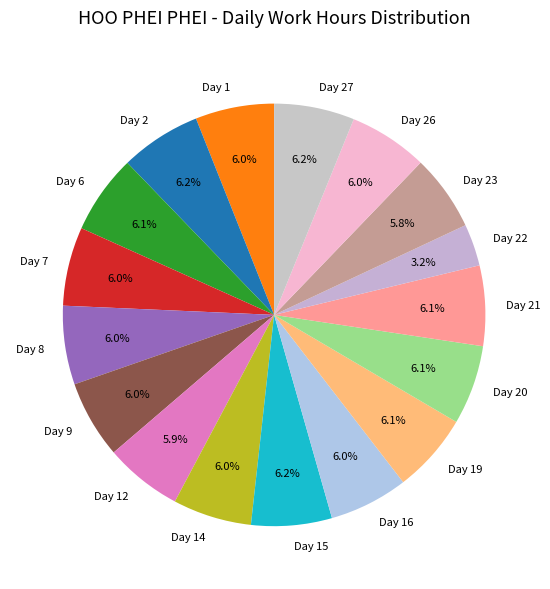

How much of the chart is everything except Day 15?

93.8%